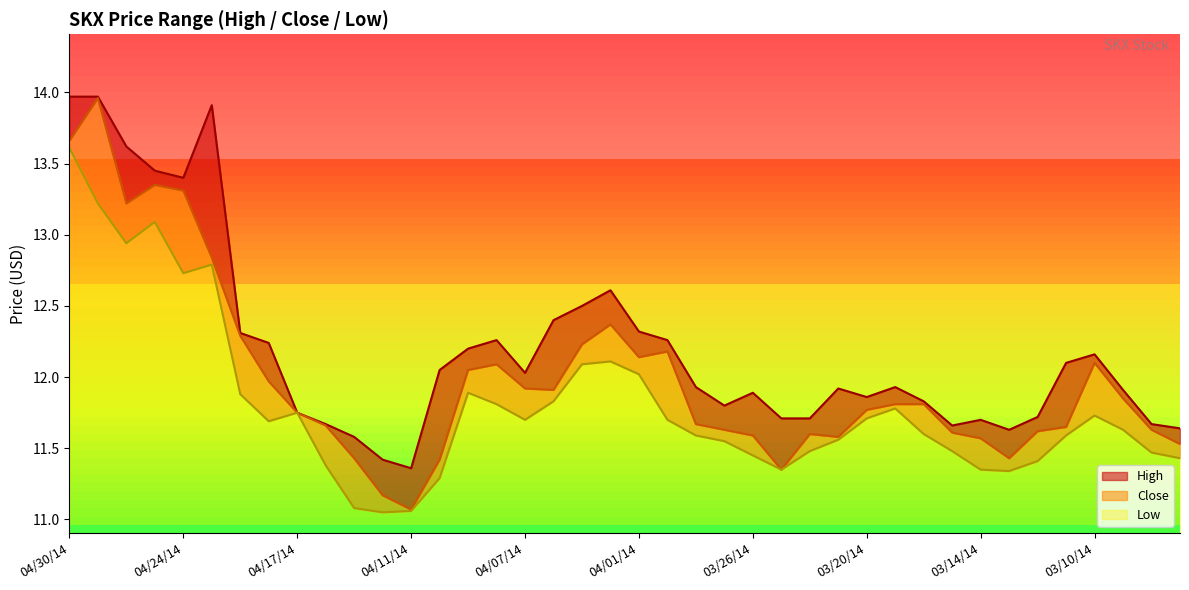

What is the label of the 5th point from the right?

03/11/14